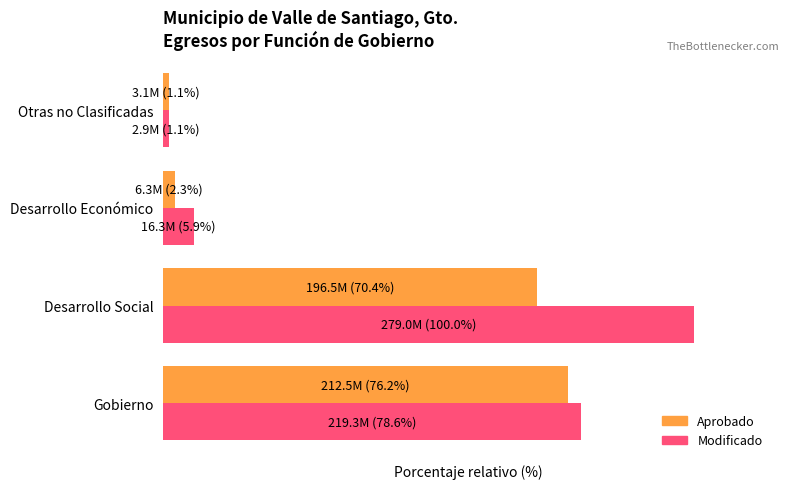

Which category has the lowest value in the Aprobado series?

Otras no Clasificadas